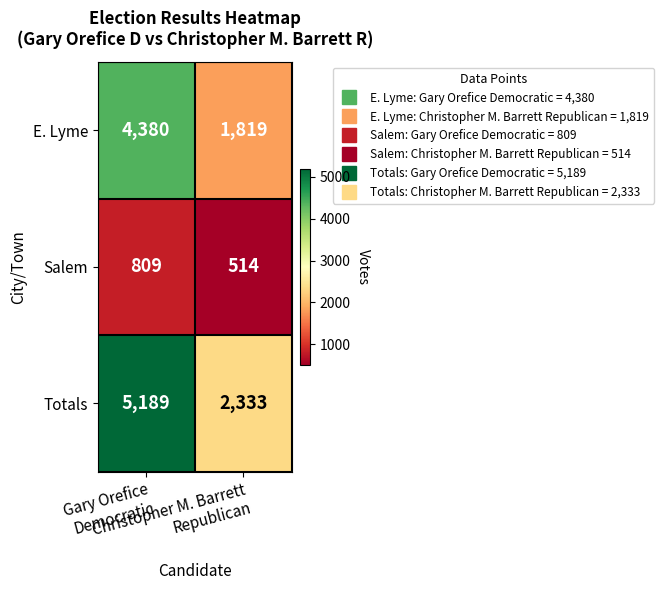

At Christopher M. Barrett
Republican, list the series in order from largest to smallest.

Totals, E. Lyme, Salem